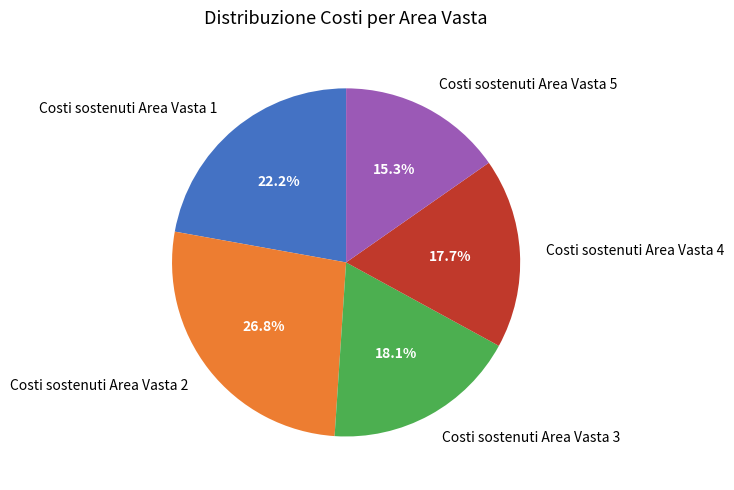

True or false: Costi sostenuti Area Vasta 2 accounts for 40% of the total.

False